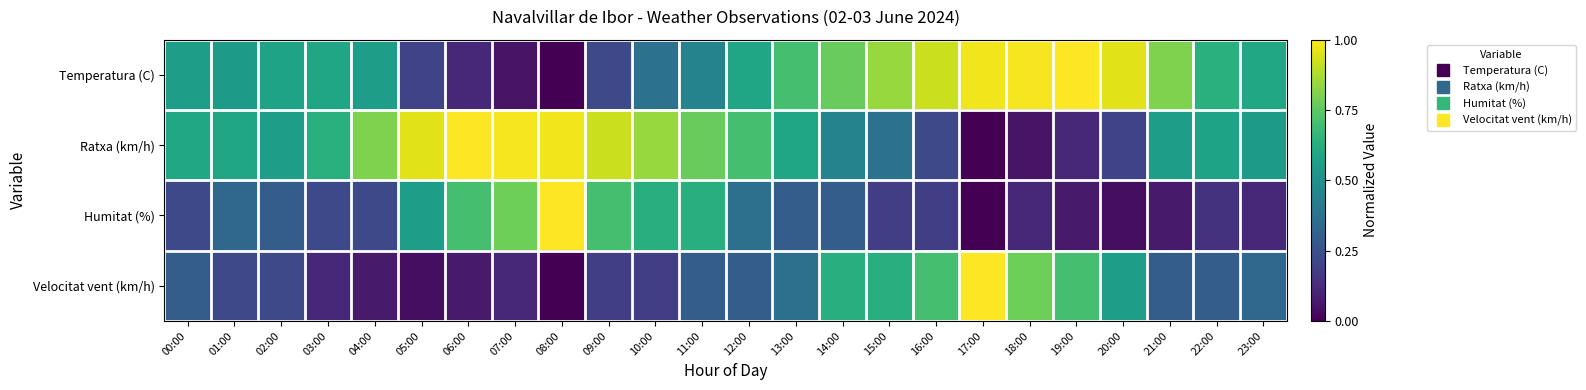

At how many categories does at least one series exceed 0?

24